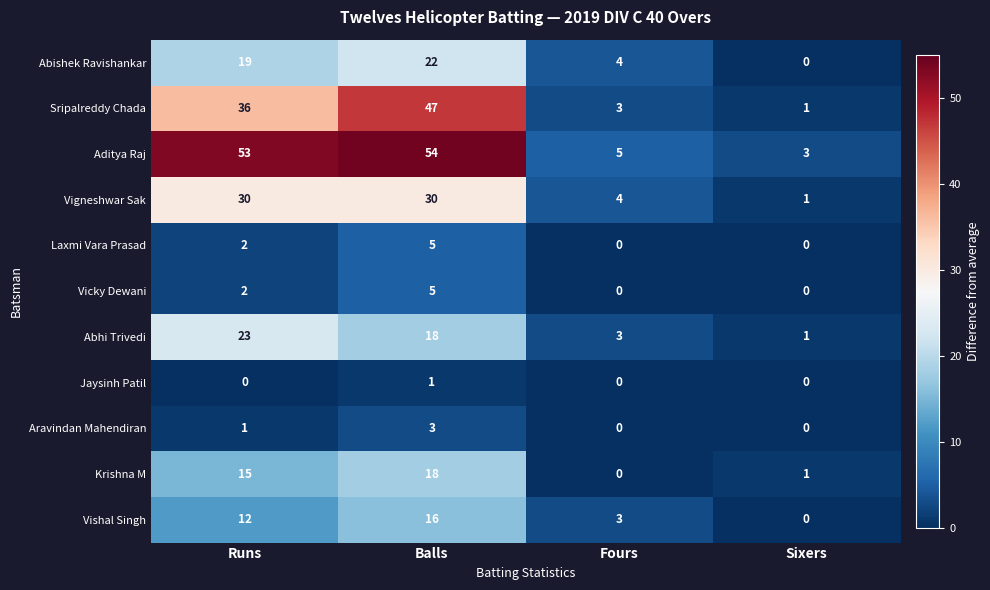

Which series has the largest total across all categories?

Aditya Raj